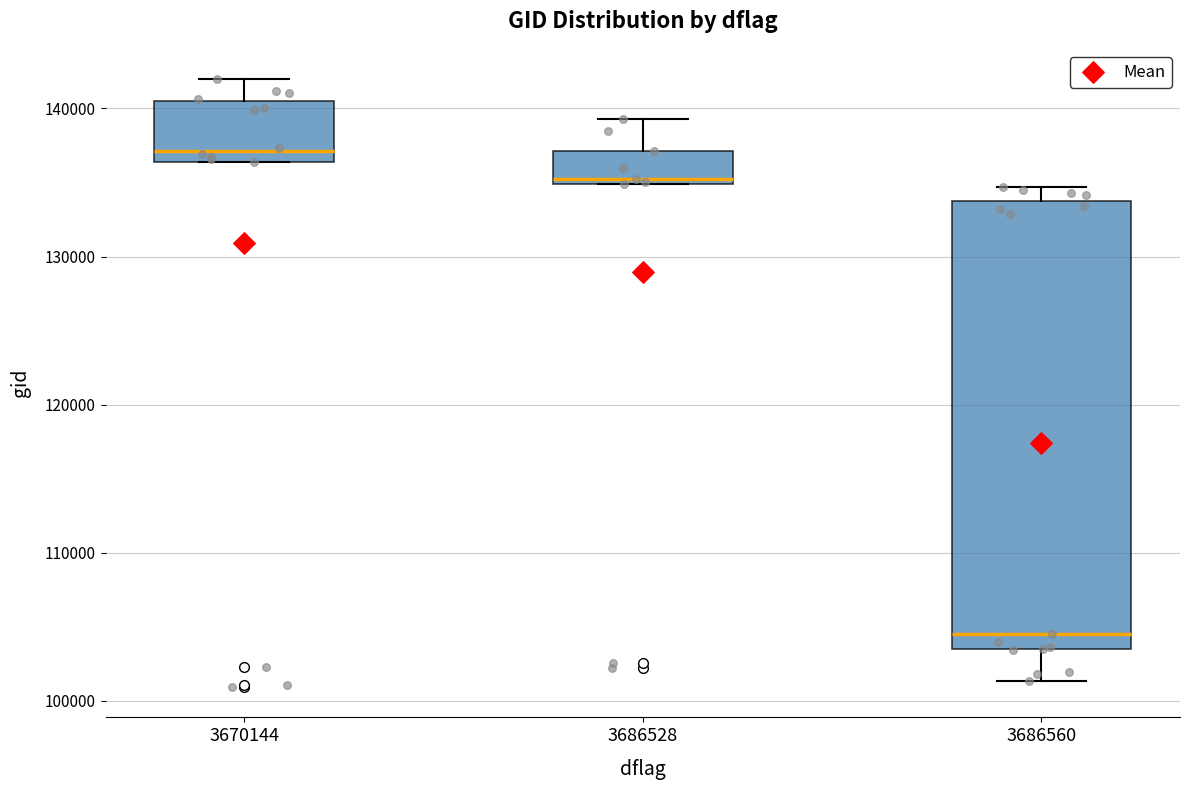

Where is the lower edge of the box at x = 3670144 on the y-axis? The values are not printed on the chart, so give them approximately, as read against the axis.

136000